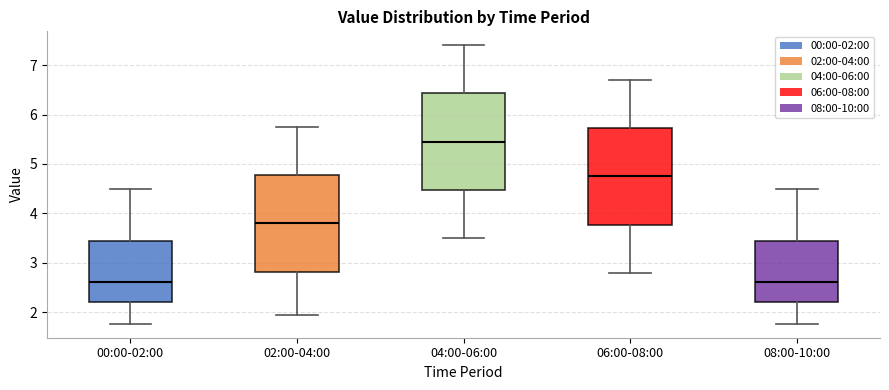

Where is the upper edge of the box for 08:00-10:00 on the y-axis? The values are not printed on the chart, so give them approximately, as read against the axis.

3.5